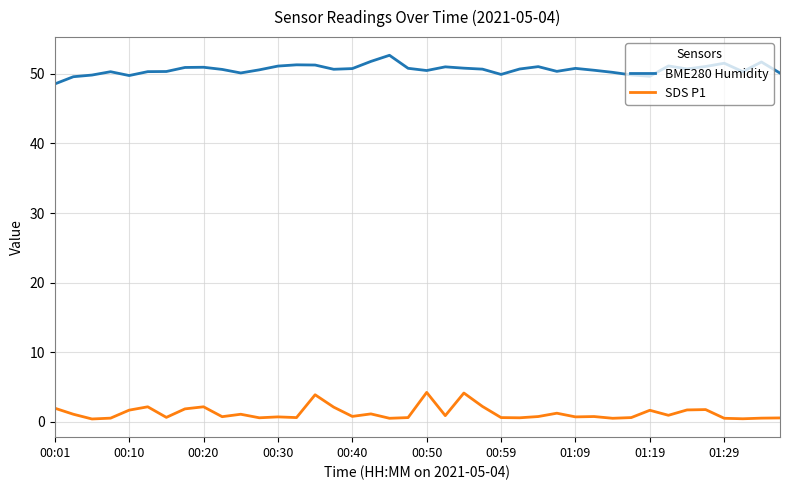

List the series in order of their overall mean, highest first.

BME280 Humidity, SDS P1